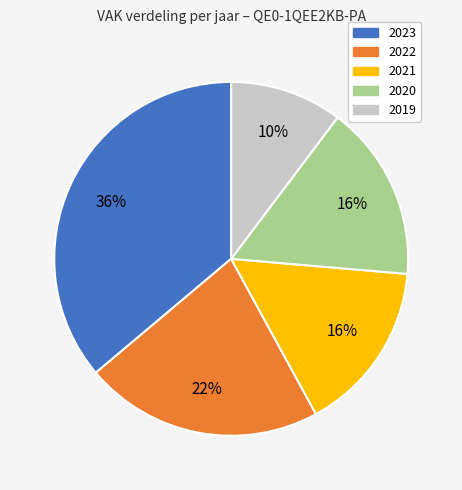

To the nearest percent, what is the difference between the largest and smallest slice percentages?

26%